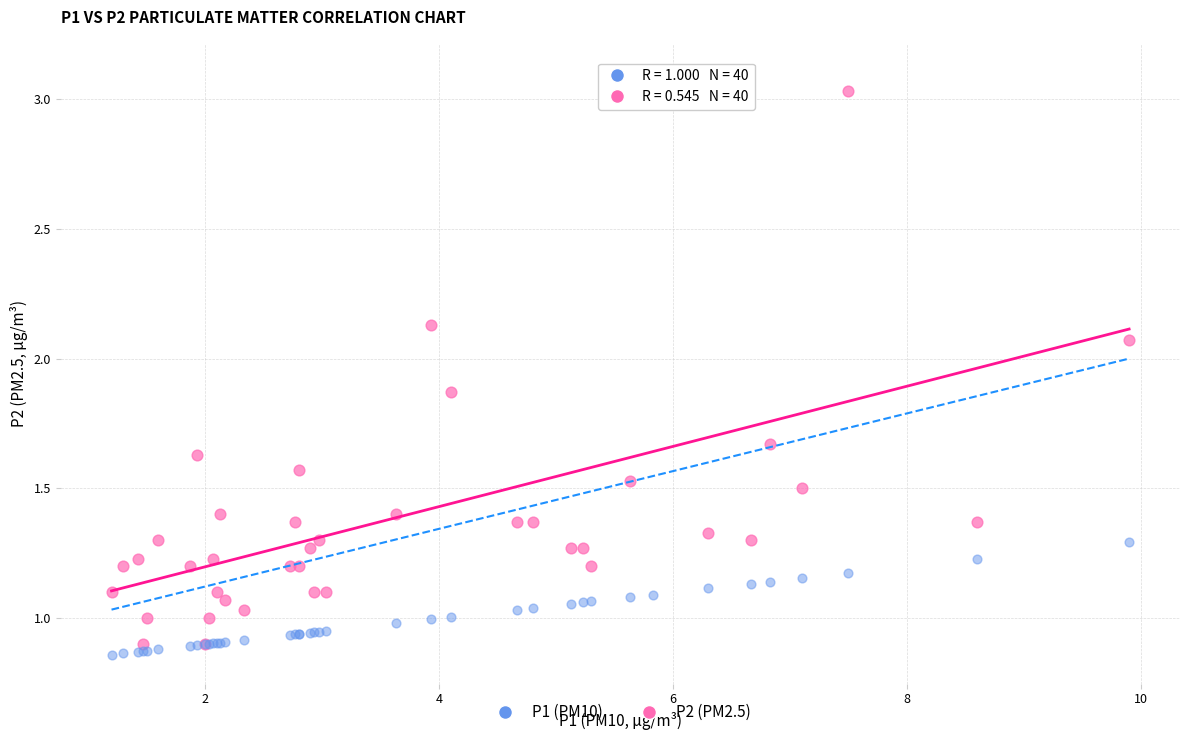

Which series has the widest spread of Y values?

P2 (PM2.5)